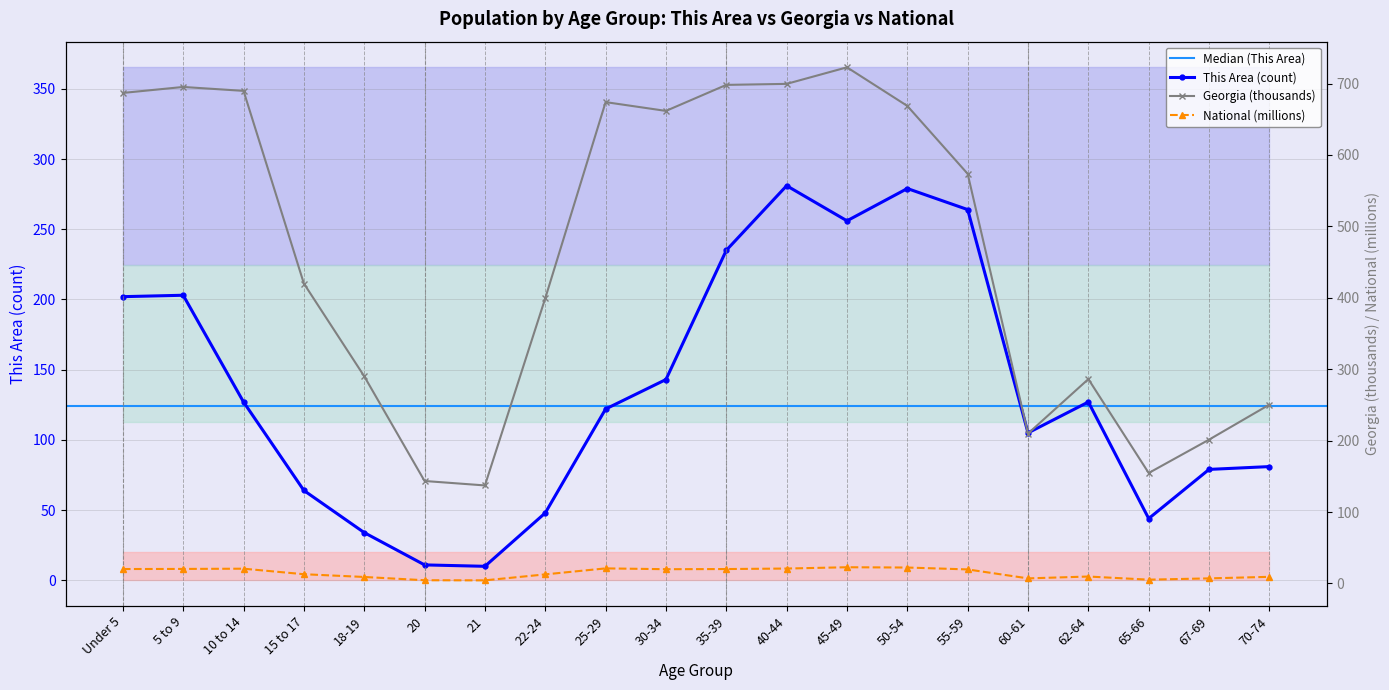

Reading right to left, list all the values displayed in this chart.

This Area: 70-74=81.0	67-69=79.0	65-66=44.0	62-64=127.0	60-61=105.0	55-59=264.0	50-54=279.0	45-49=256.0	40-44=281.0	35-39=235.0	30-34=143.0	25-29=122.0	22-24=48.0	21=10.0	20=11.0	18-19=34.0	15 to 17=64.0	10 to 14=127.0	5 to 9=203.0	Under 5=202.0
Georgia: 70-74=250.4	67-69=201.4	65-66=154.6	62-64=286.1	60-61=209.9	55-59=573.6	50-54=668.6	45-49=722.7	40-44=699.5	35-39=698.1	30-34=661.6	25-29=673.9	22-24=399.4	21=137.3	20=143.5	18-19=290.1	15 to 17=419.9	10 to 14=689.7	5 to 9=695.2	Under 5=686.8
National: 70-74=9.3	67-69=7.1	65-66=5.3	62-64=9.7	60-61=7.1	55-59=19.7	50-54=22.3	45-49=22.7	40-44=20.9	35-39=20.2	30-34=20.0	25-29=21.1	22-24=12.7	21=4.4	20=4.5	18-19=9.1	15 to 17=13.0	10 to 14=20.7	5 to 9=20.3	Under 5=20.2